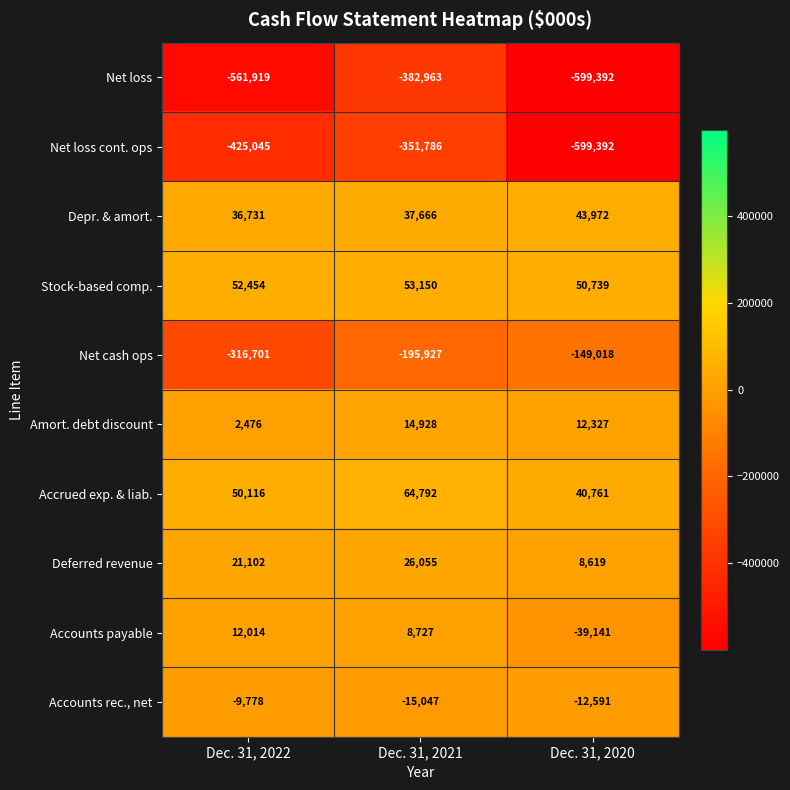

Rank the series at Dec. 31, 2021 from highest to lowest value.

Accrued exp. & liab., Stock-based comp., Depr. & amort., Deferred revenue, Amort. debt discount, Accounts payable, Accounts rec., net, Net cash ops, Net loss cont. ops, Net loss